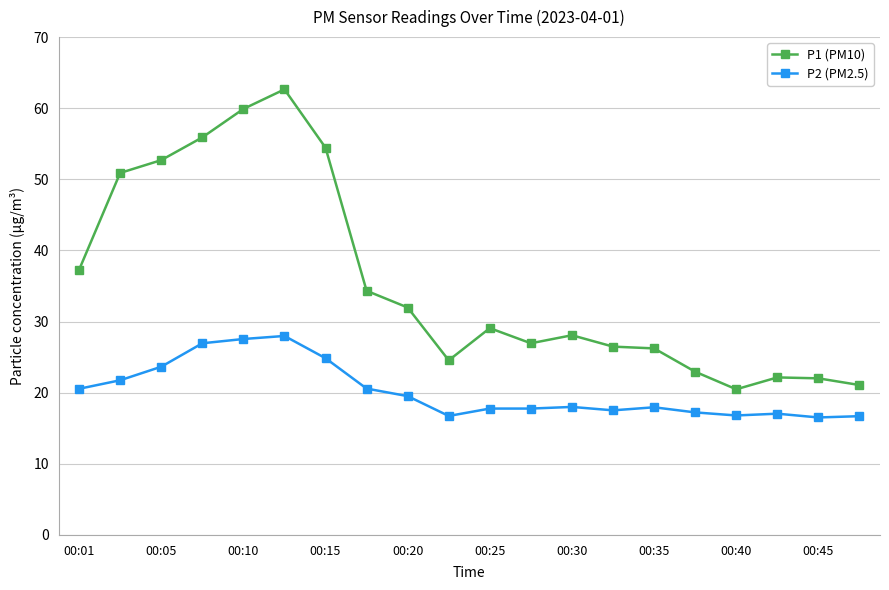

True or false: P2 (PM2.5) and P1 (PM10) intersect in this chart.

False